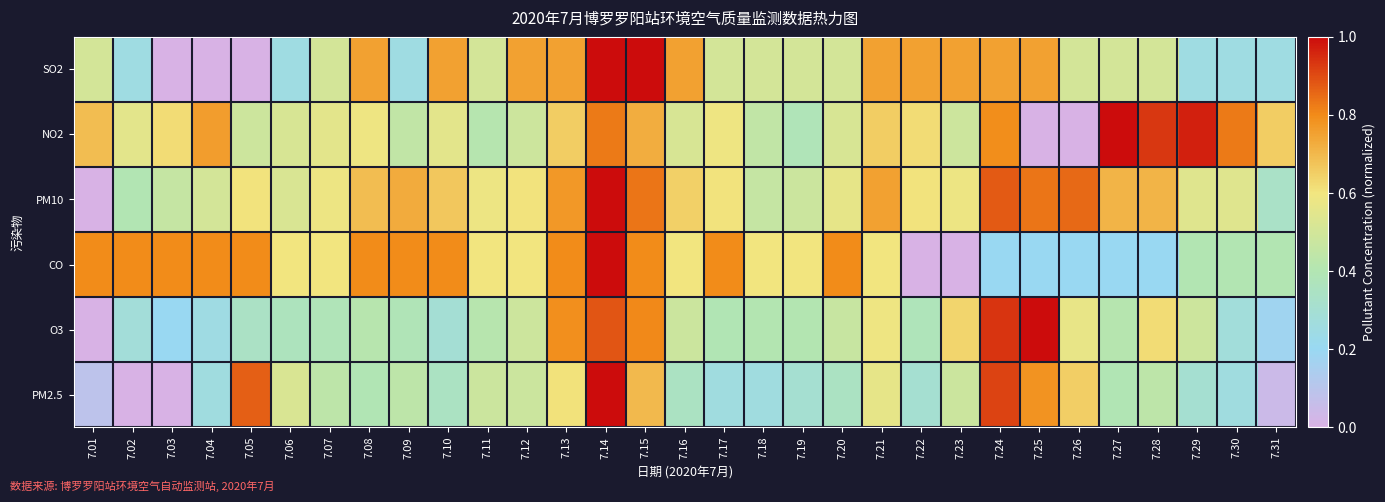

At which category does the chart reach its peak across all series?

7.14